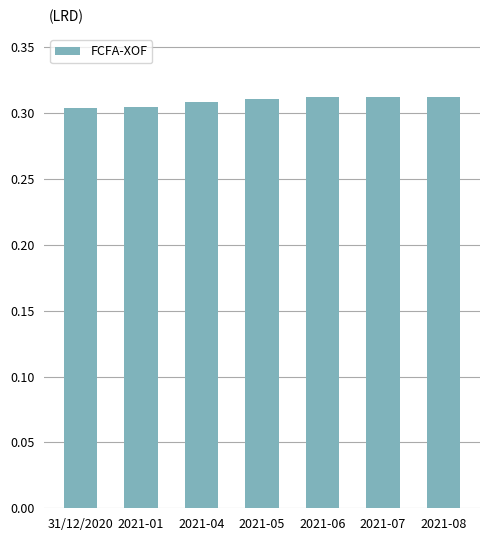

How many data points does each series have?

7